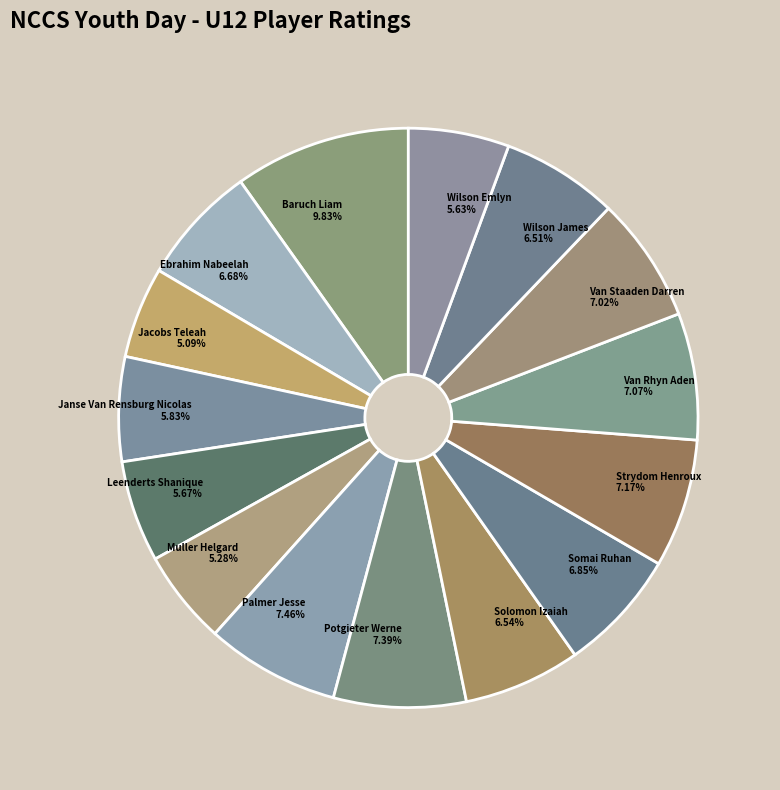

To the nearest percent, what is the difference between the largest and smallest slice percentages?

5%